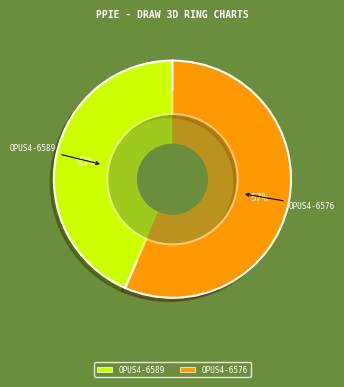

True or false: OPUS4-6576 accounts for 63% of the total.

False